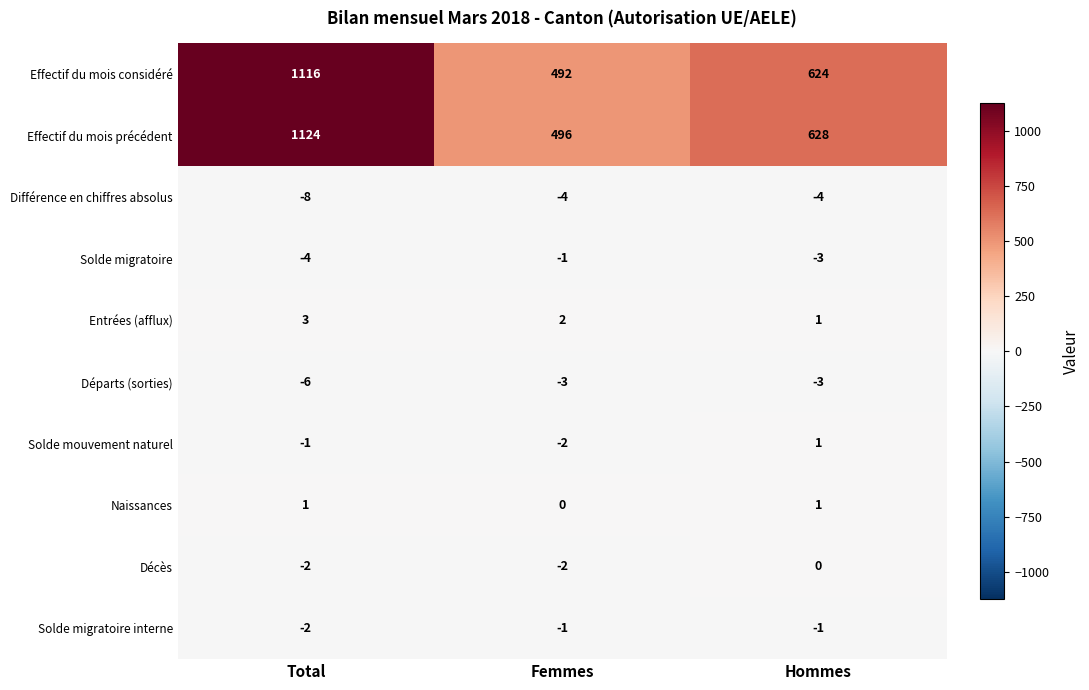

What is the sum of the Décès values at Femmes and Total?

-4